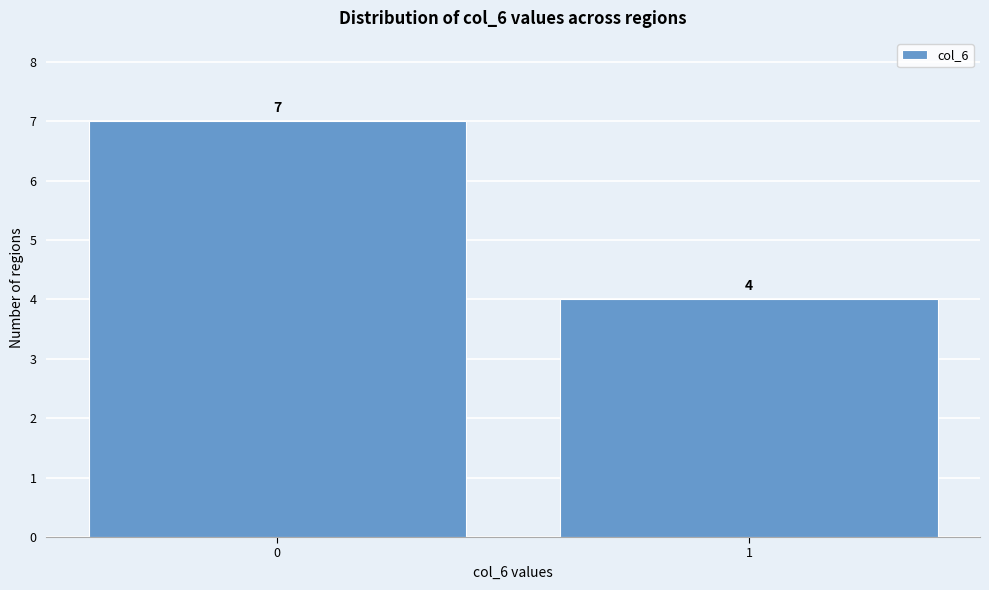

Reading left to right, what are all the values shown in this chart?

0=7	1=4